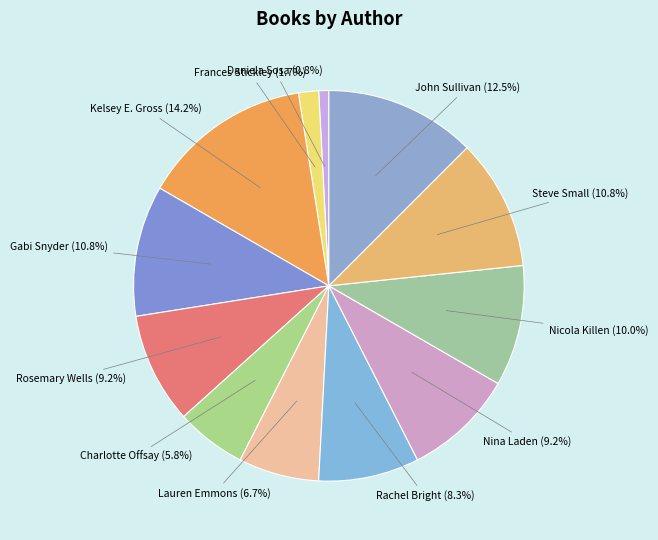

Is there any slice that represents more than half of the pie?

No